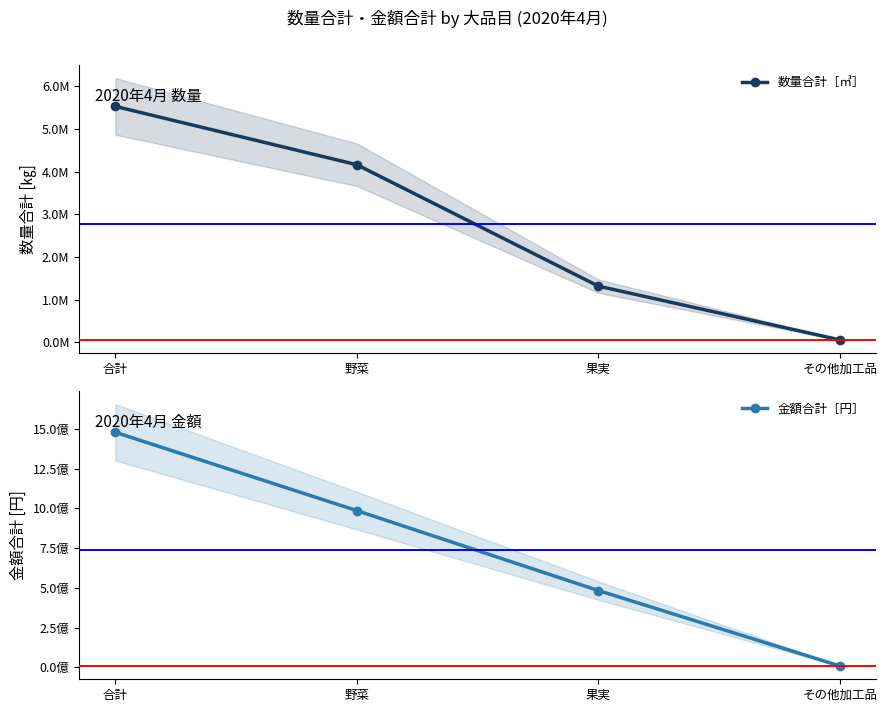

Is this an area chart (filled region under the line)?

No